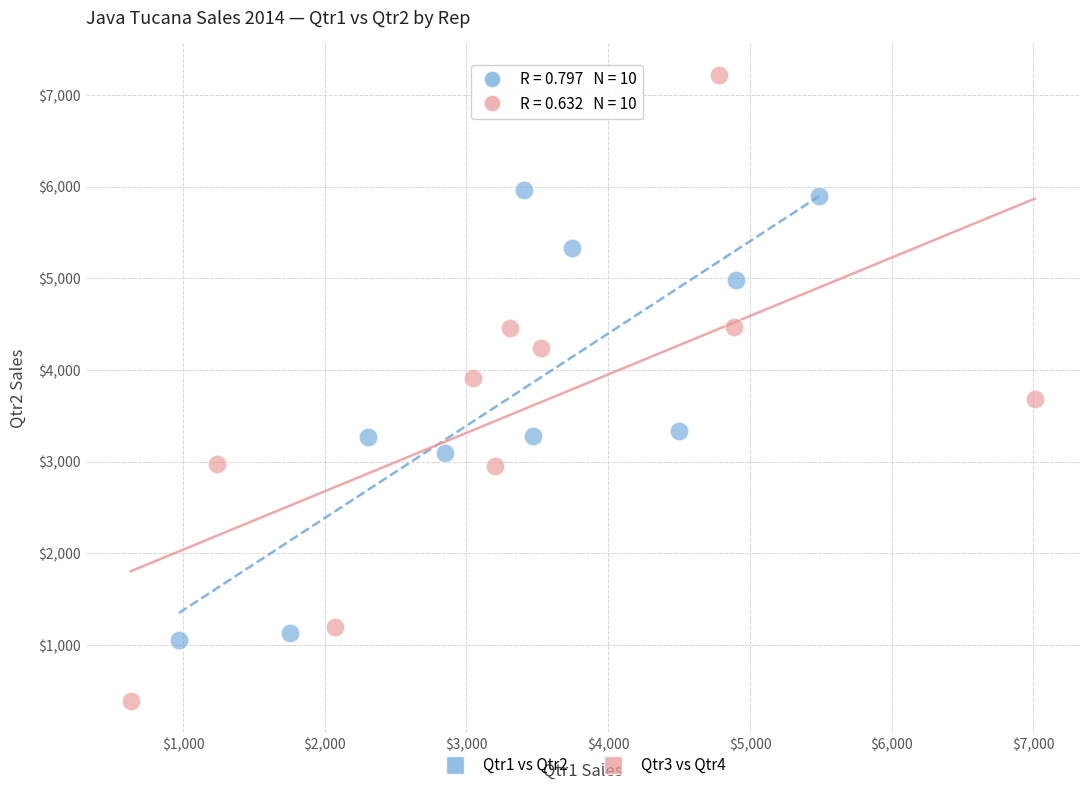

Which series reaches the maximum Y coordinate?

Qtr3 vs Qtr4